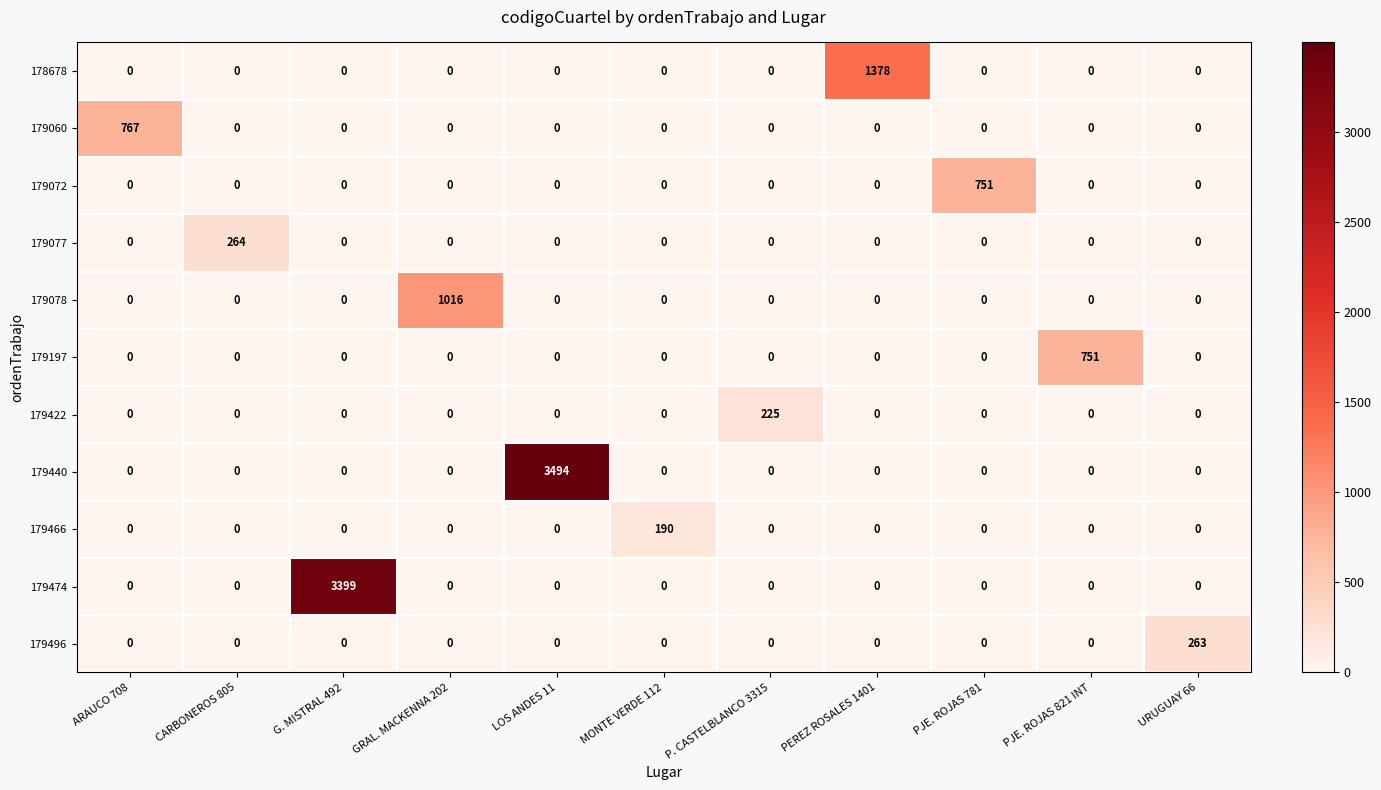

Between CARBONEROS 805 and PEREZ ROSALES 1401, which series saw the biggest shift?

178678